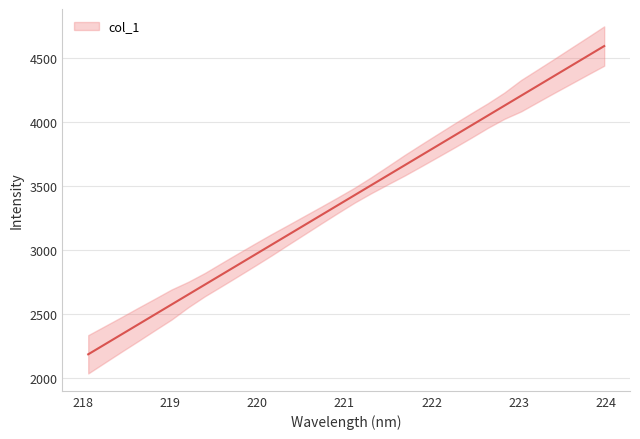

How many lines are shown in the chart?

1